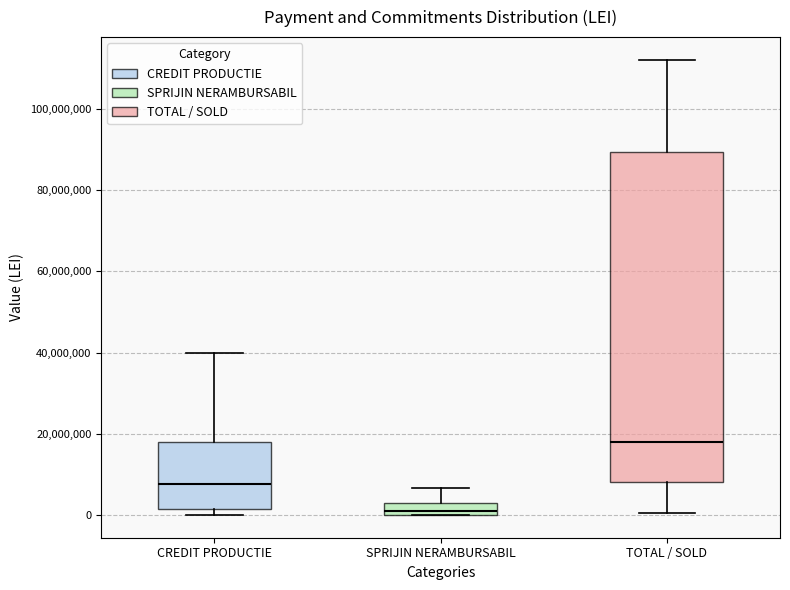

Comparing the boxes themselves (not the whiskers), which one is the tallest?

TOTAL / SOLD